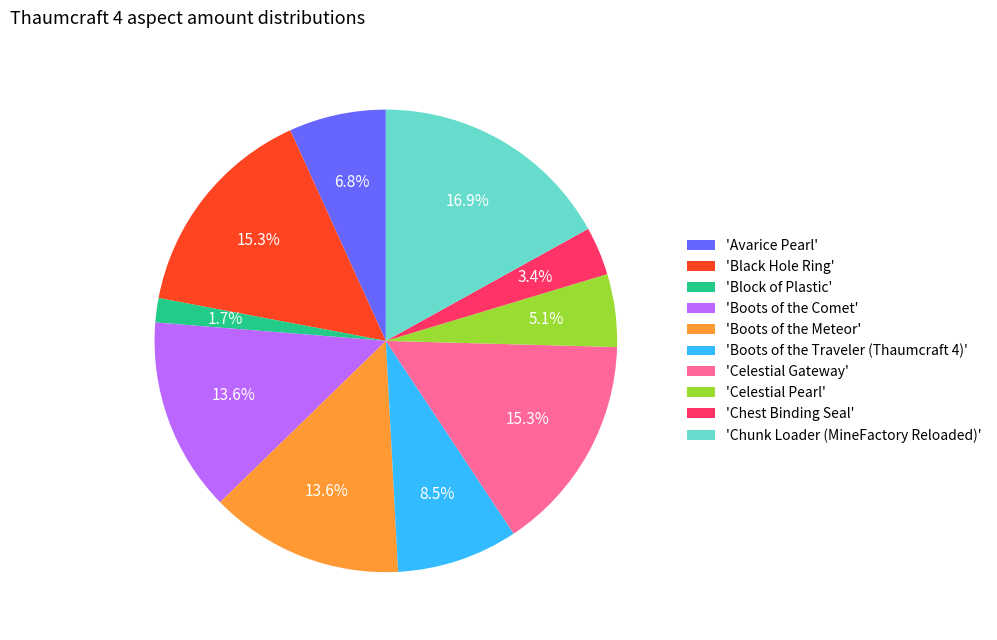

Between 'Block of Plastic' and 'Boots of the Traveler (Thaumcraft 4)', which is larger?

'Boots of the Traveler (Thaumcraft 4)'